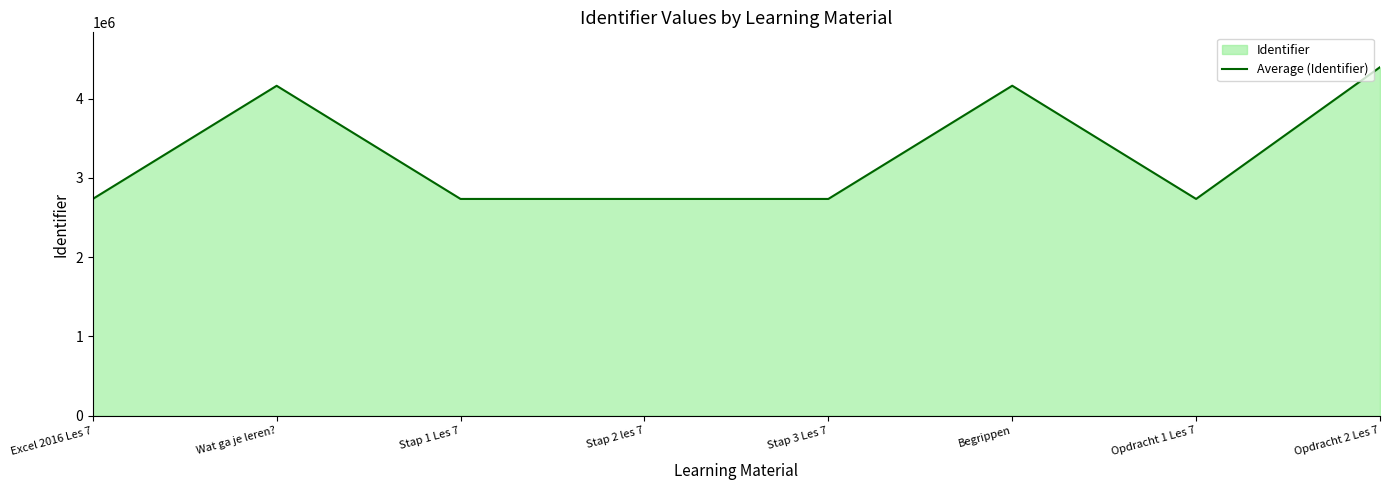

What is the sum of all values?

26382992